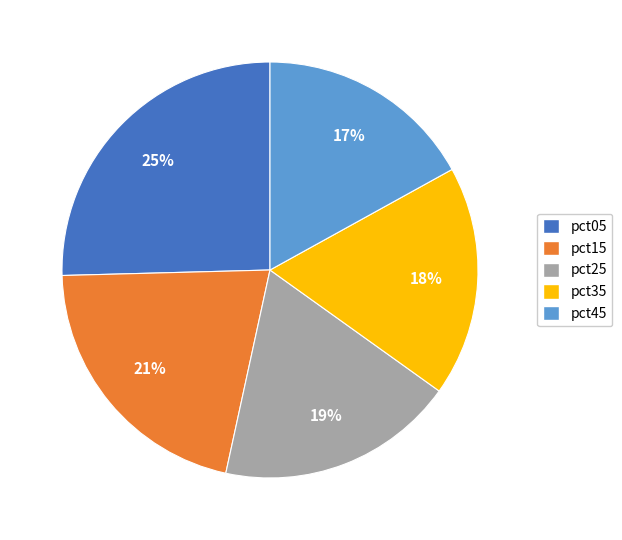

What percentage is the pct35 slice, to the nearest percent?

18%